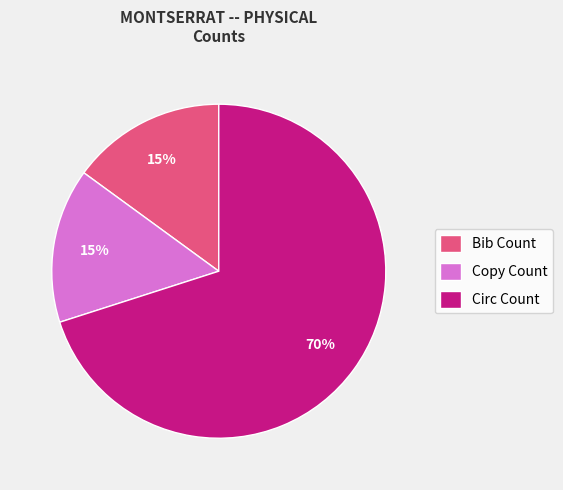

How many segments does this pie chart have?

3